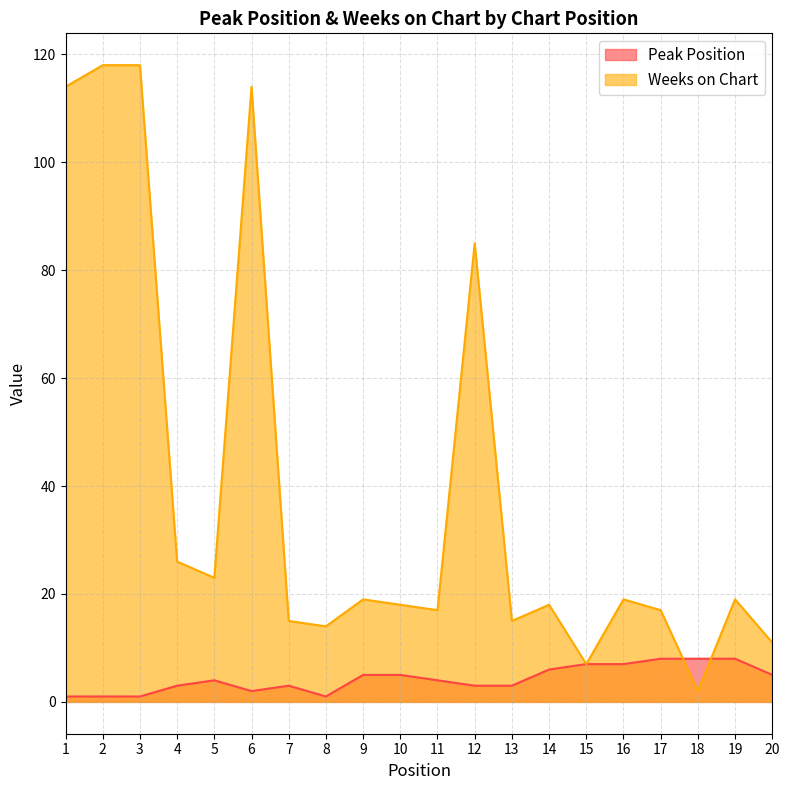

Where is the first local maximum for Weeks on Chart?

6